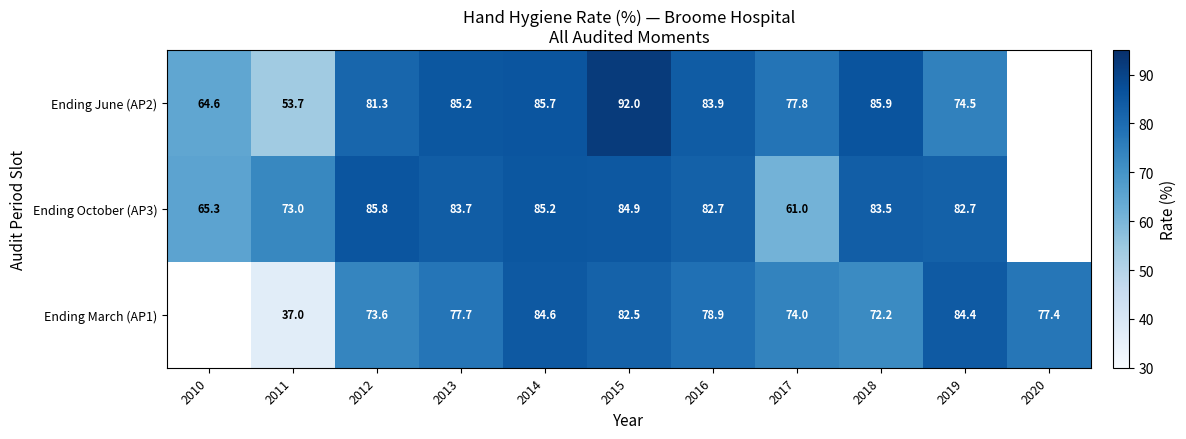

The Ending March (AP1) series shows 77.4 at 2020. True or false?

True